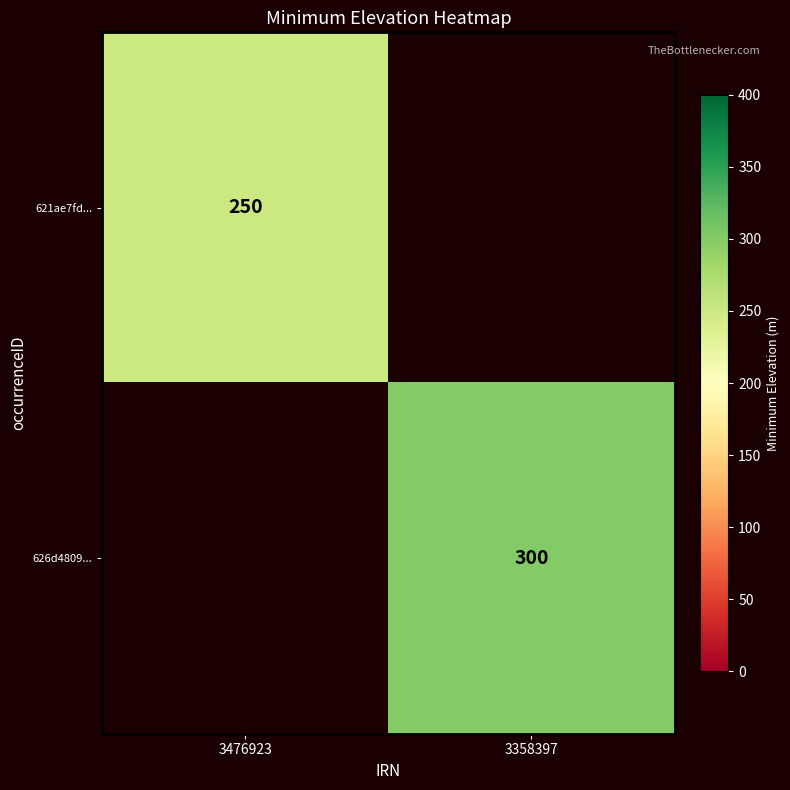

Is the value of 621ae7fd... at 3476923 greater than the value of 626d4809... at 3358397?

No